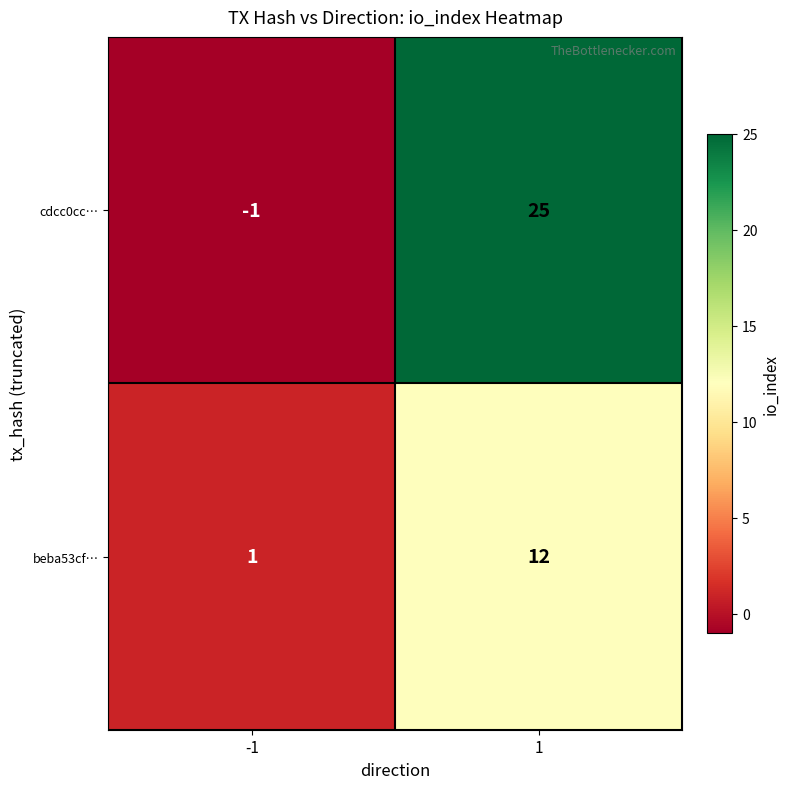

Which series has the widest spread of values?

cdcc0cc…